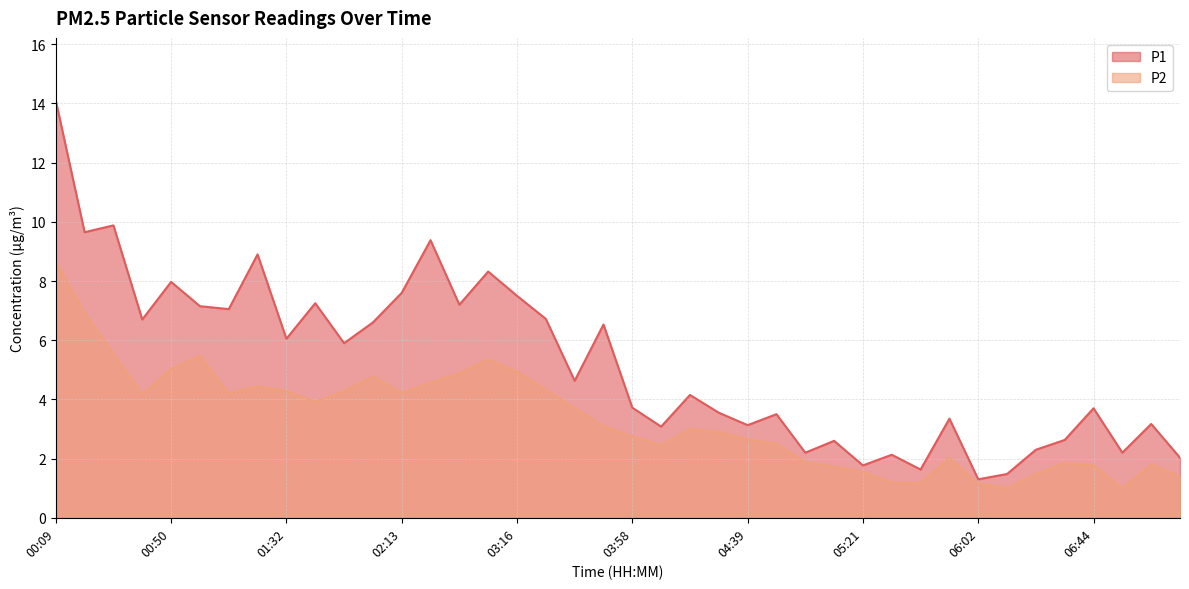

At which category is the sum across all series the highest?

00:09